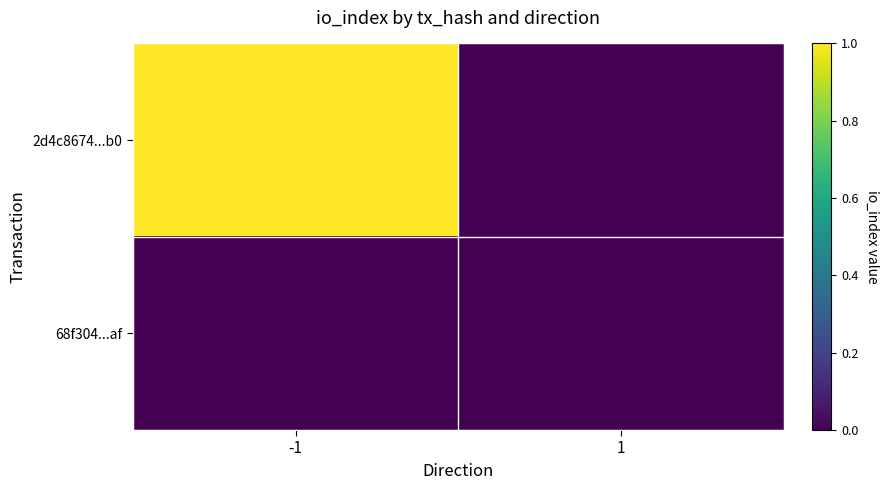

At how many categories does at least one series exceed 0?

1